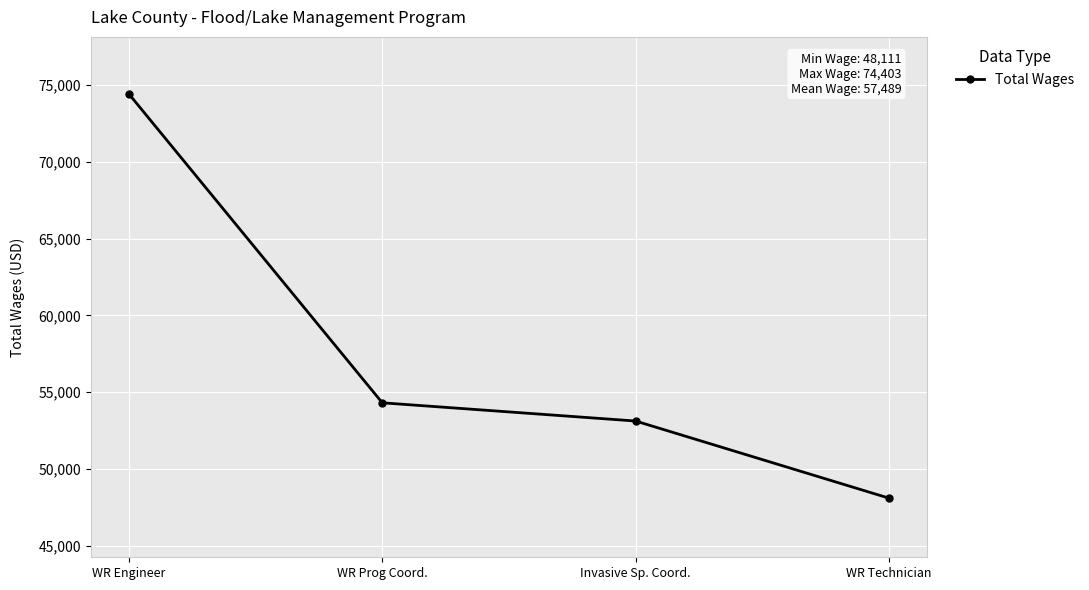

Count the number of categories in the chart.

4